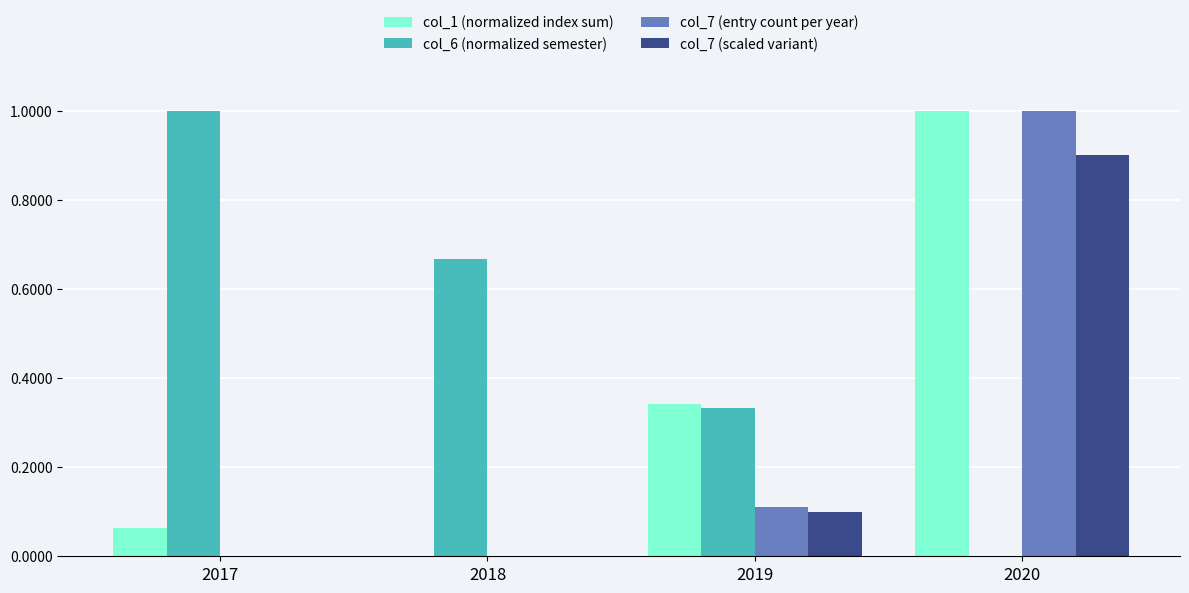

What is the sum of the col_7 (entry count per year) values at 2018 and 2020?

1.0